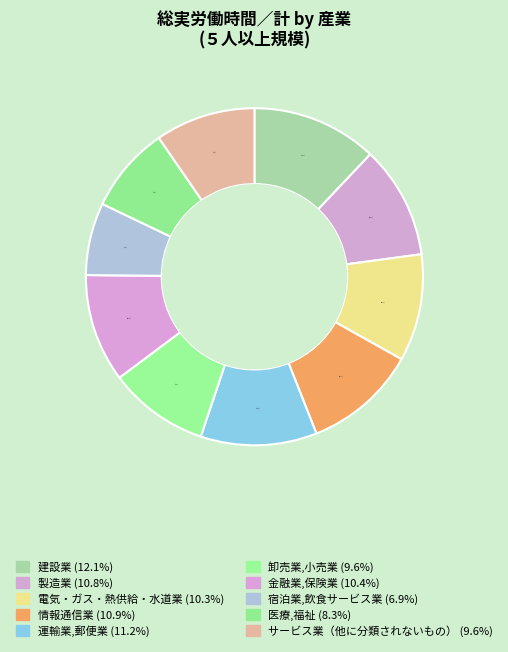

Is there a majority slice in this chart?

No